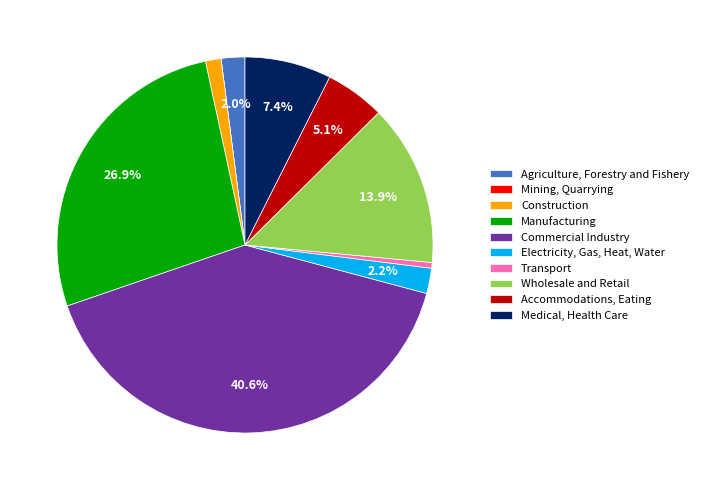

What is the largest slice in the pie chart?

Commercial Industry